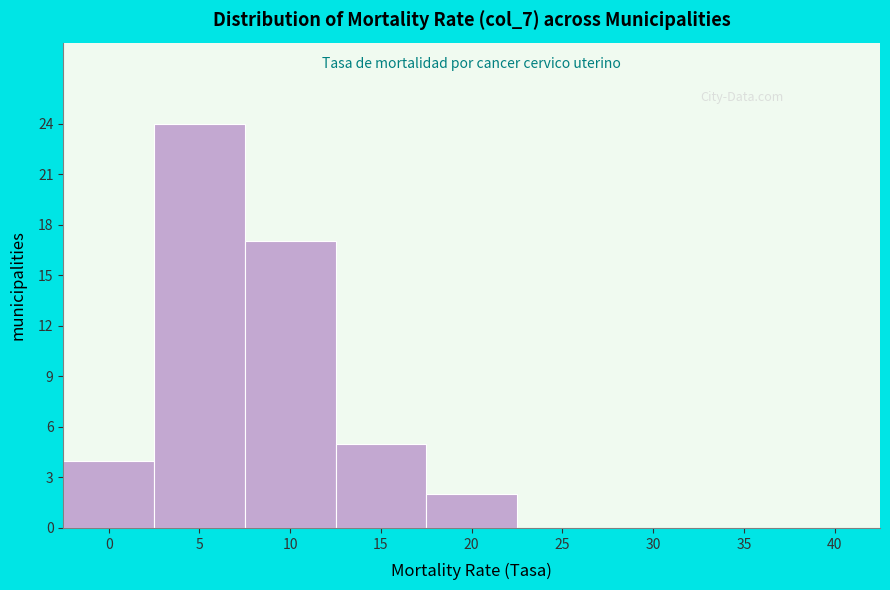

Reading right to left, what are all the values shown in this chart?

40=0	35=0	30=0	25=0	20=2	15=5	10=17	5=24	0=4